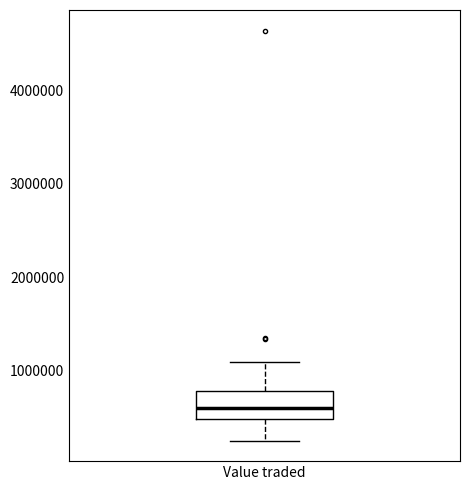

Transcribe this box plot: give where the median line is, the range the box spans, and where the two whiskers end, as read against the y-axis. The values are not printed on the chart, so give them approximately, as read against the axis.

median 600000, box 500000 to 800000, whiskers 300000 to 1100000